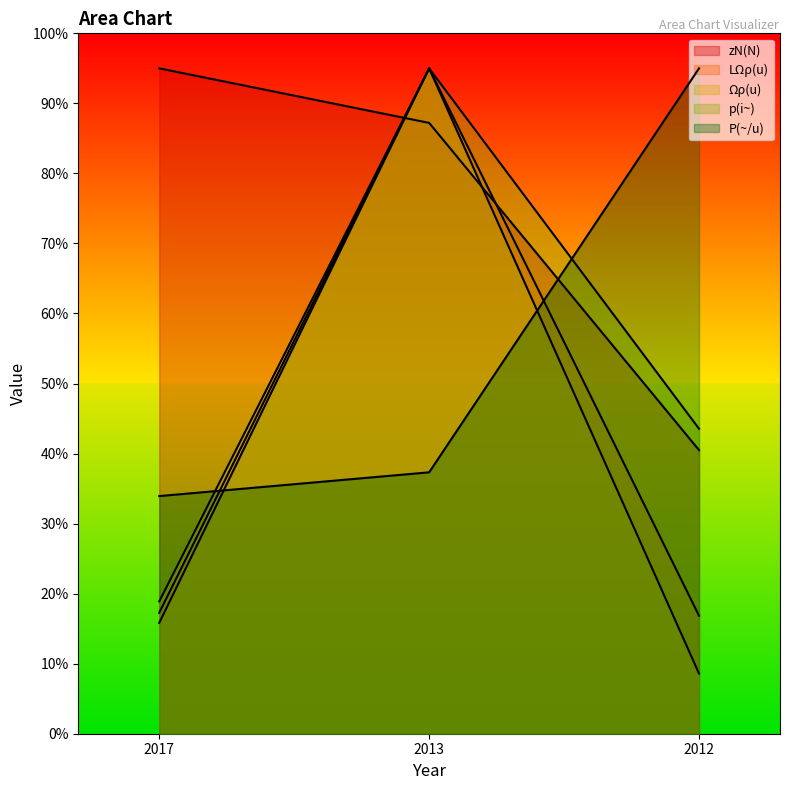

How many categories are shown in the chart?

3